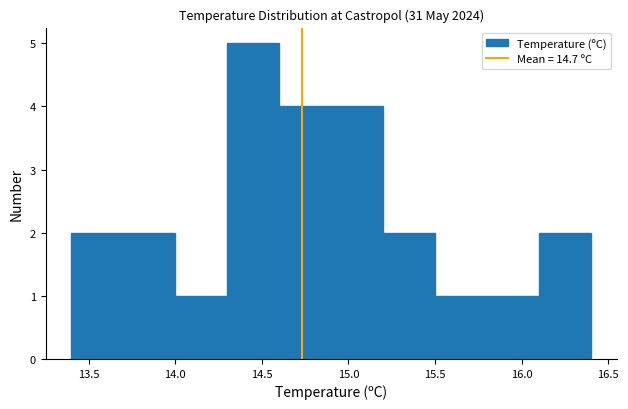

How tall is the bar that spans 14.9 to 15.2 on the x-axis? The values are not printed on the chart, so give them approximately, as read against the axis.

4